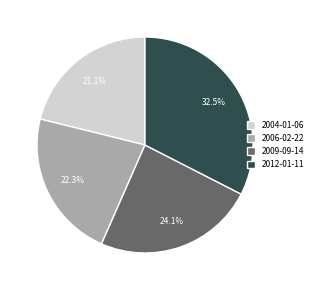

Is it true that 2006-02-22 is 7% of the pie?

False